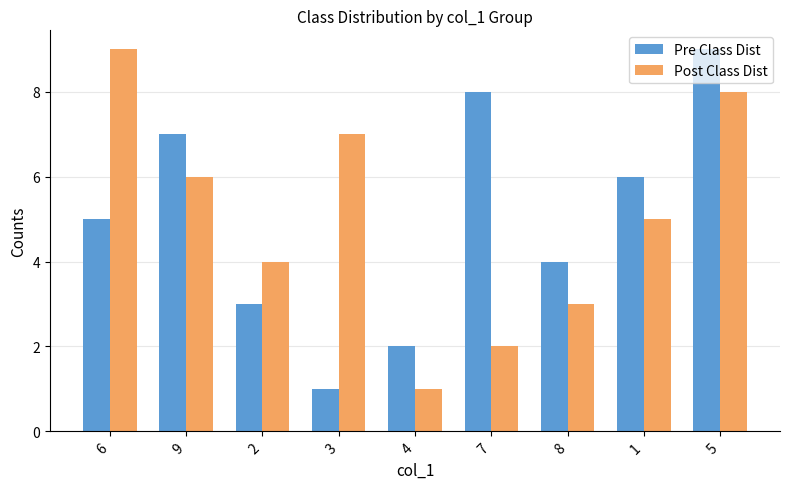

What are all the series names shown in the legend?

Pre Class Dist, Post Class Dist